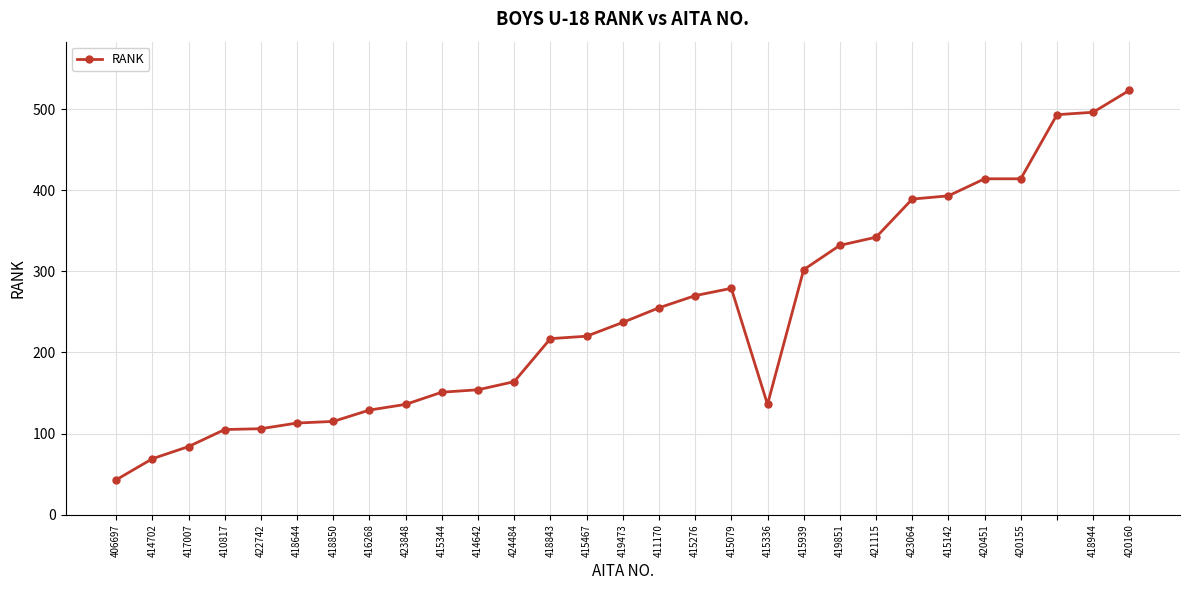

What is the average value?

244